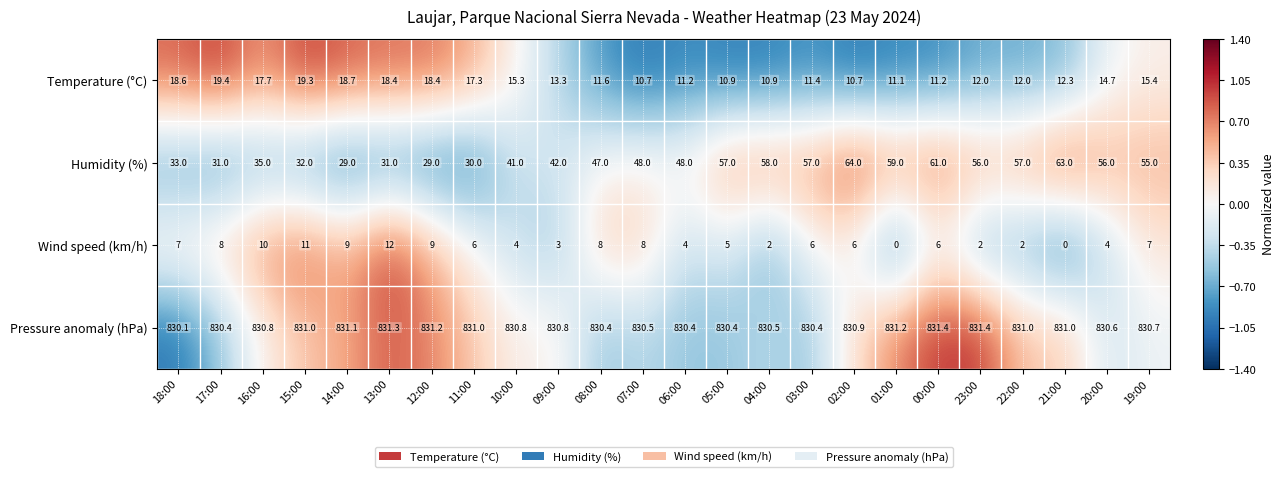

Between 17:00 and 02:00, which series saw the biggest shift?

Humidity (%)